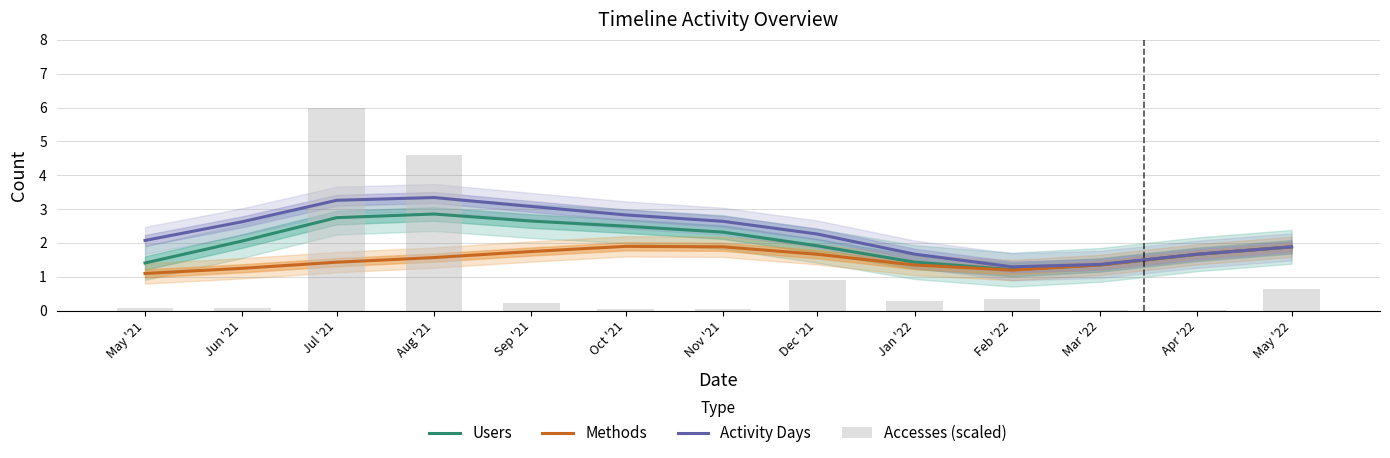

Is it true that Methods equals 2.7 at Sep '21?

False